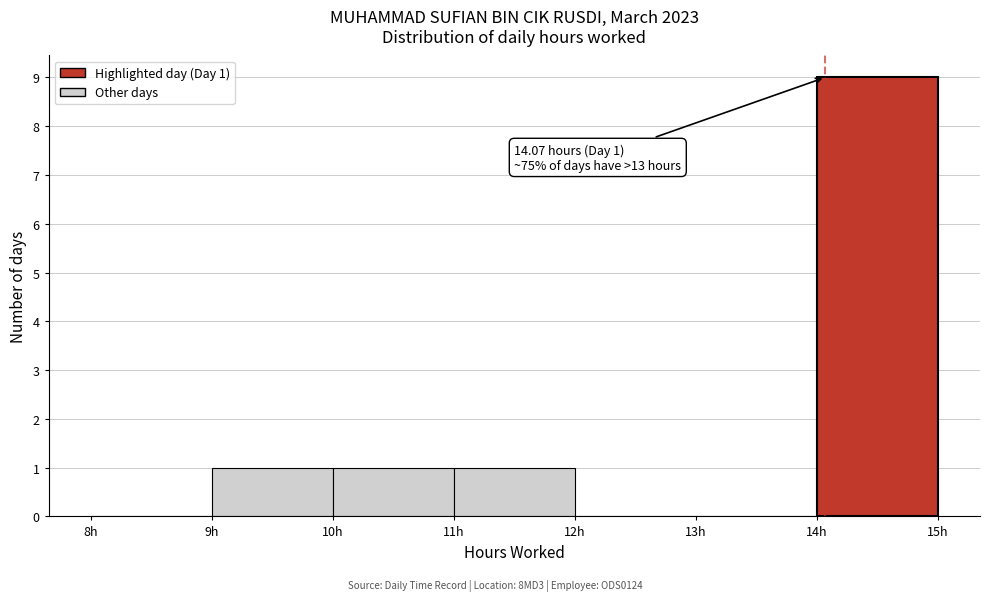

Which range on the x-axis has the tallest bar?

14 to 15